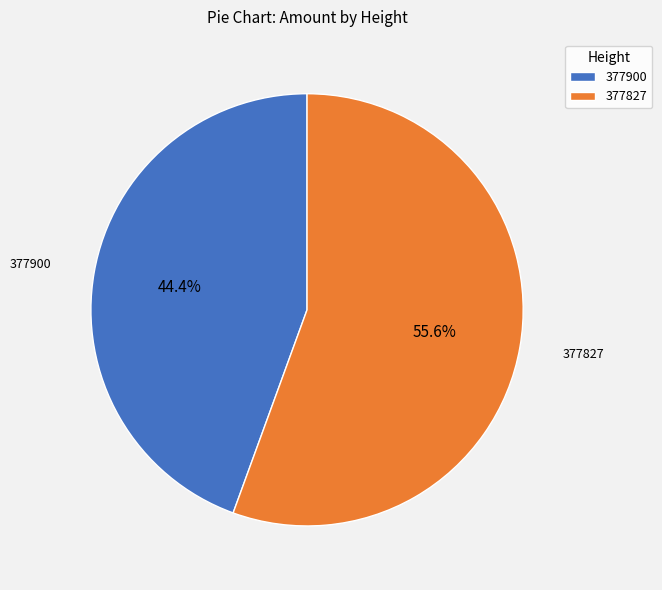

Rank the categories by value from lowest to highest.

377900, 377827